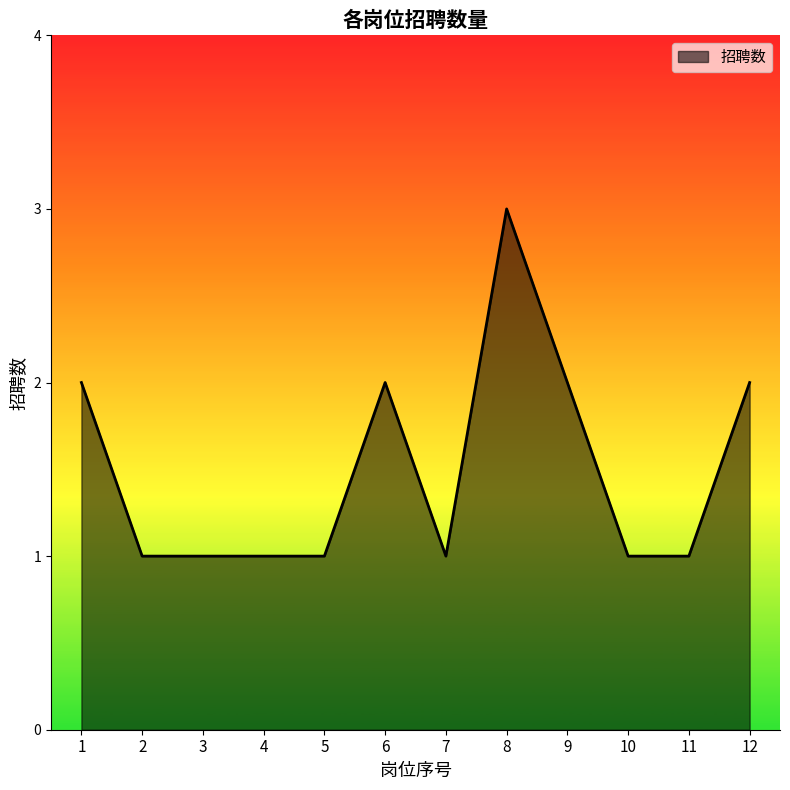

Rank the categories by value from highest to lowest.

8, 1, 6, 9, 12, 2, 3, 4, 5, 7, 10, 11